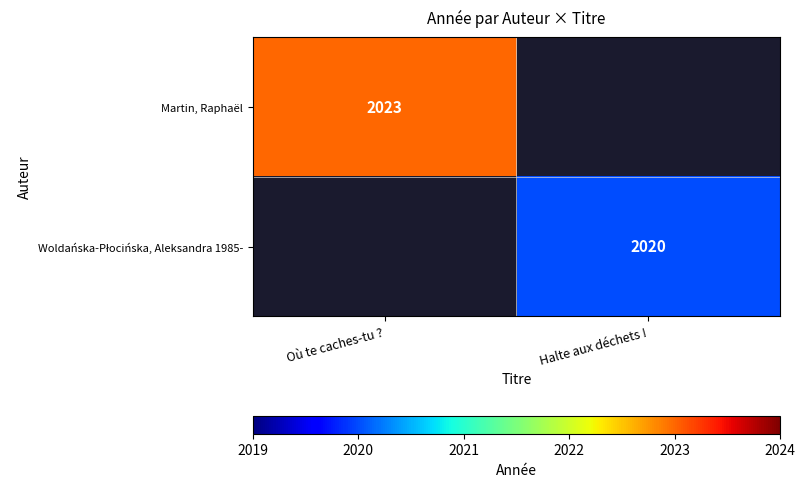

Is it true that Martin, Raphaël equals 495 at Où te caches-tu ??

False